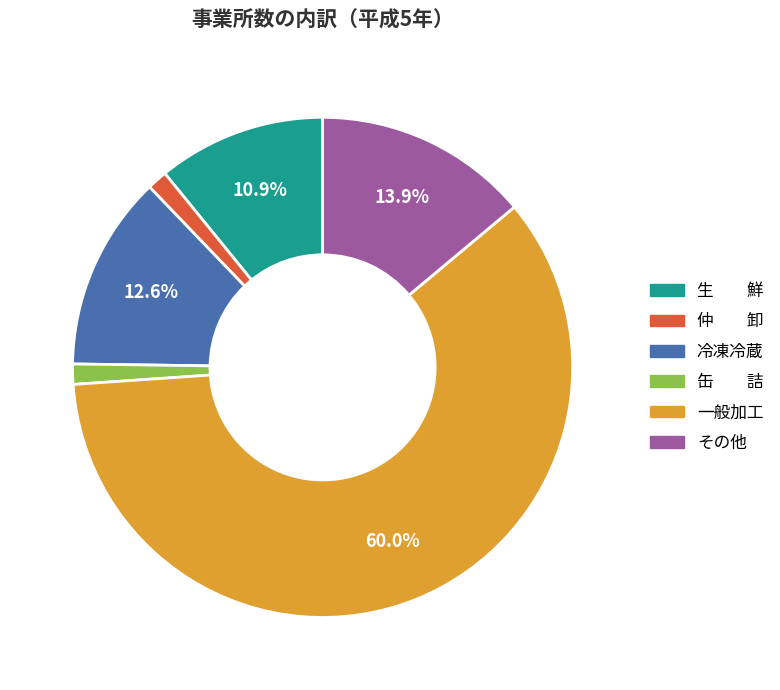

Combined, do 一般加工 and 冷凍冷蔵 account for over 50%?

Yes